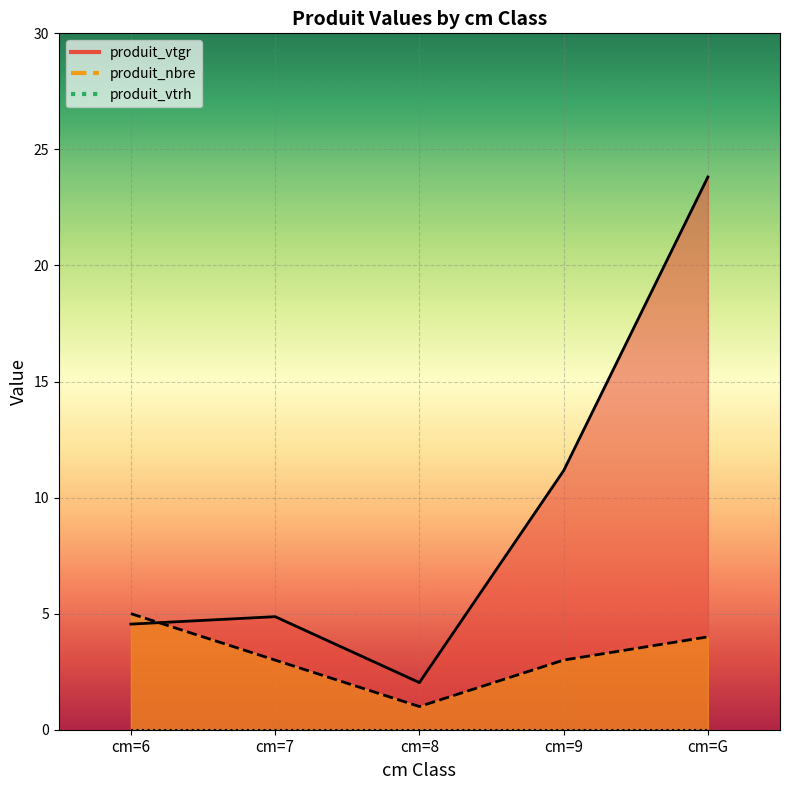

What is the average value of the produit_nbre series?

3.2